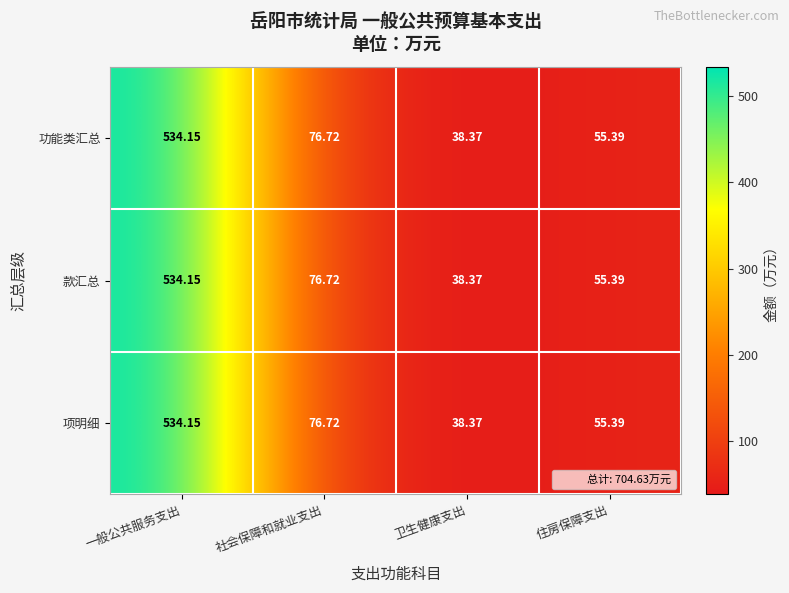

At which label does 项明细 reach its minimum?

卫生健康支出